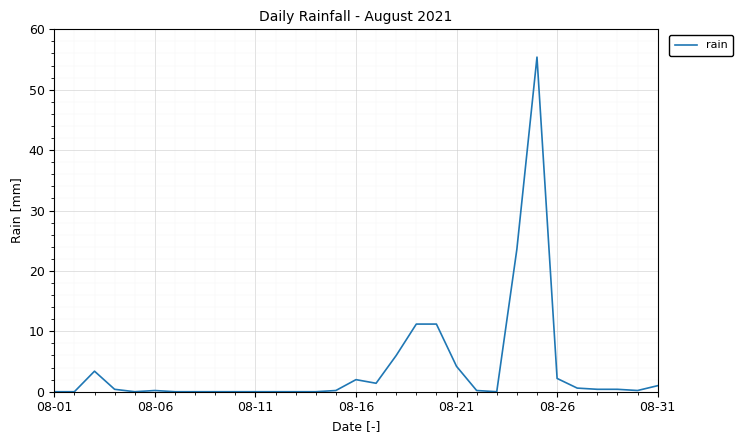

What is the difference between the maximum and minimum values?

55.4